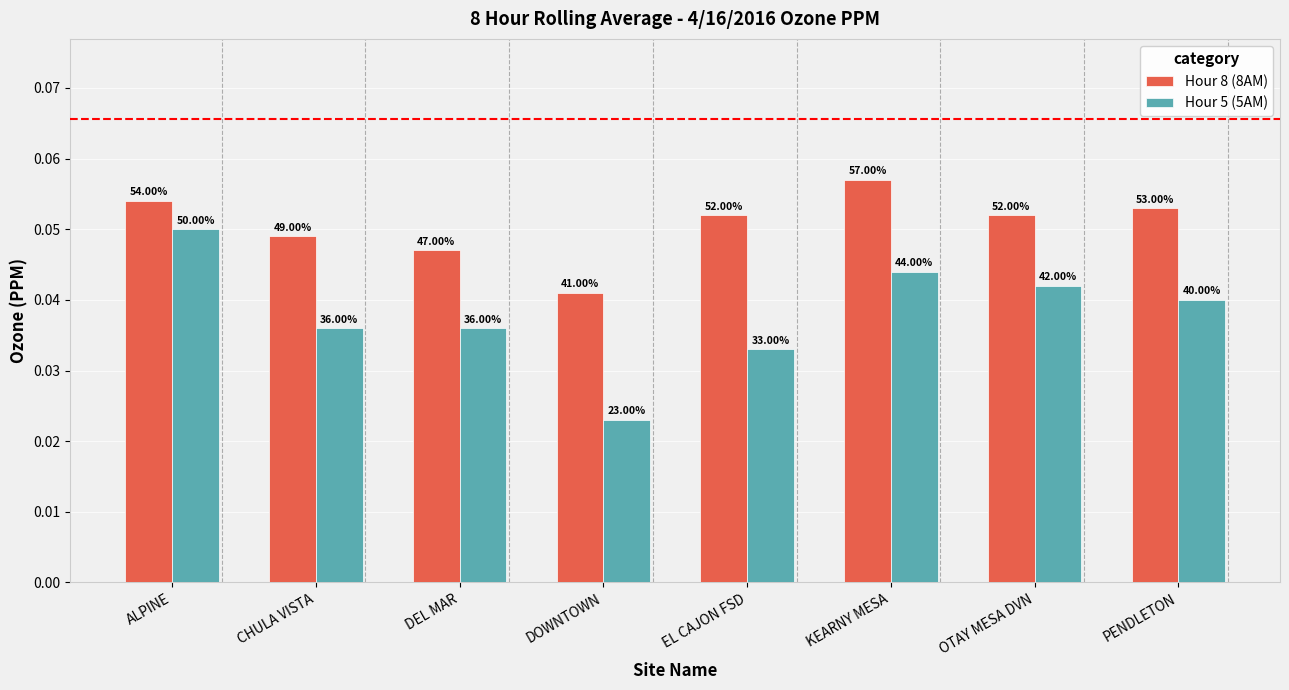

Which series changed the most between ALPINE and DEL MAR?

Hour 5 (5AM)